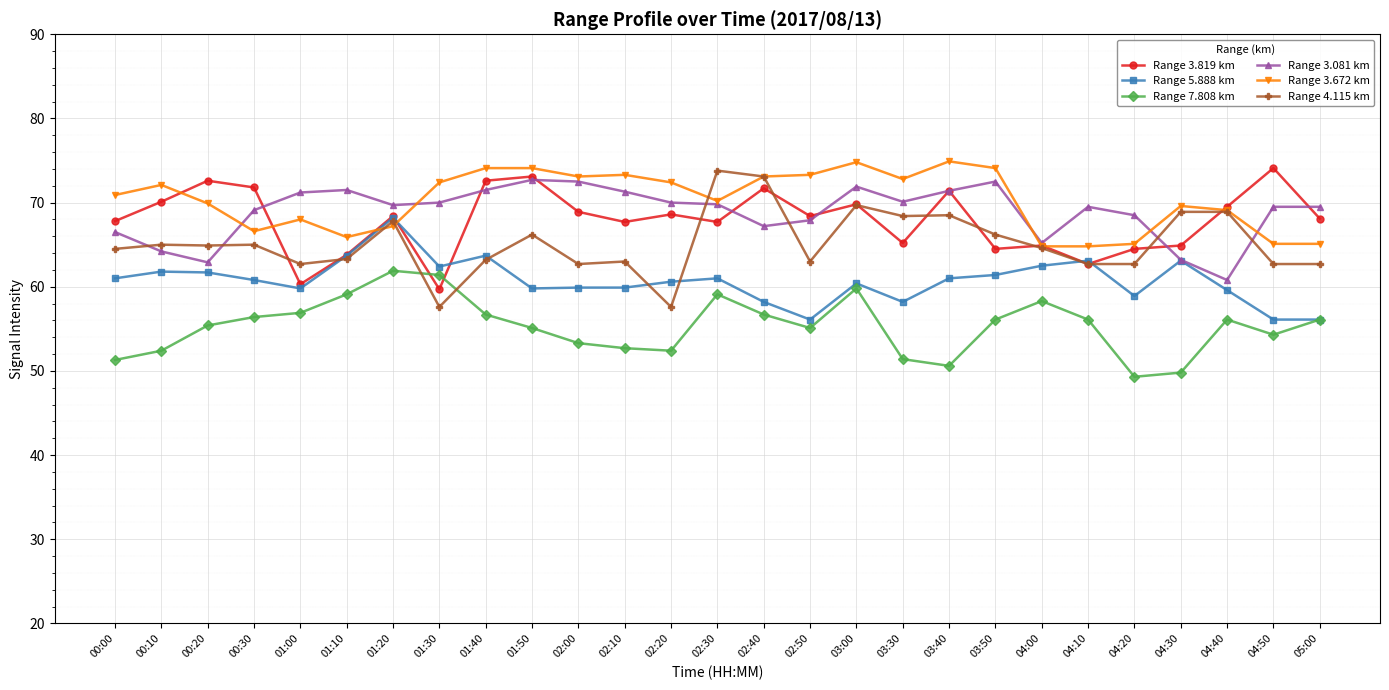

What is the highest value of the Range 3.672 km series?

74.9